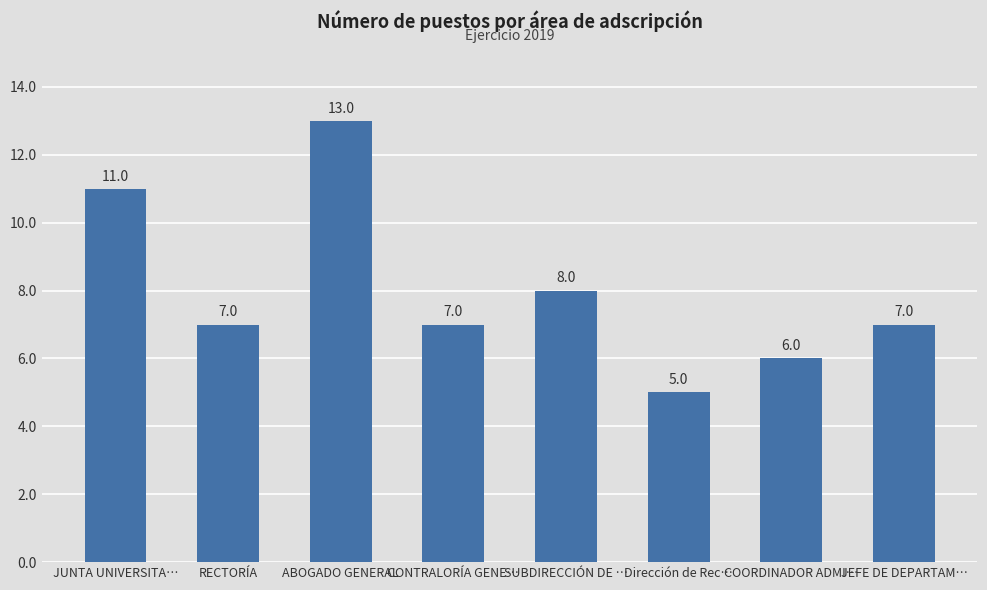

How many bars are there in total?

8